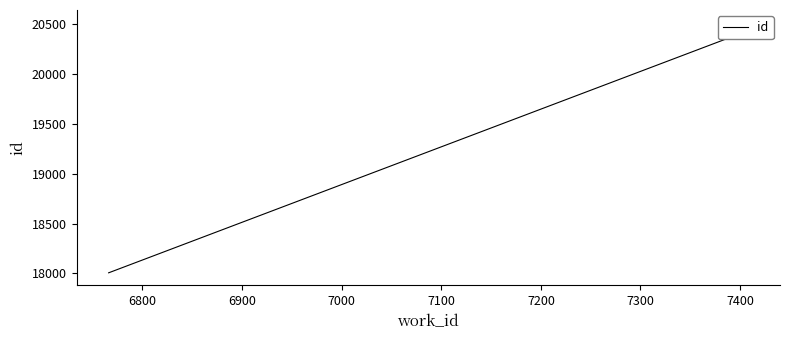

What is the value of the 2nd point from the left?

20404